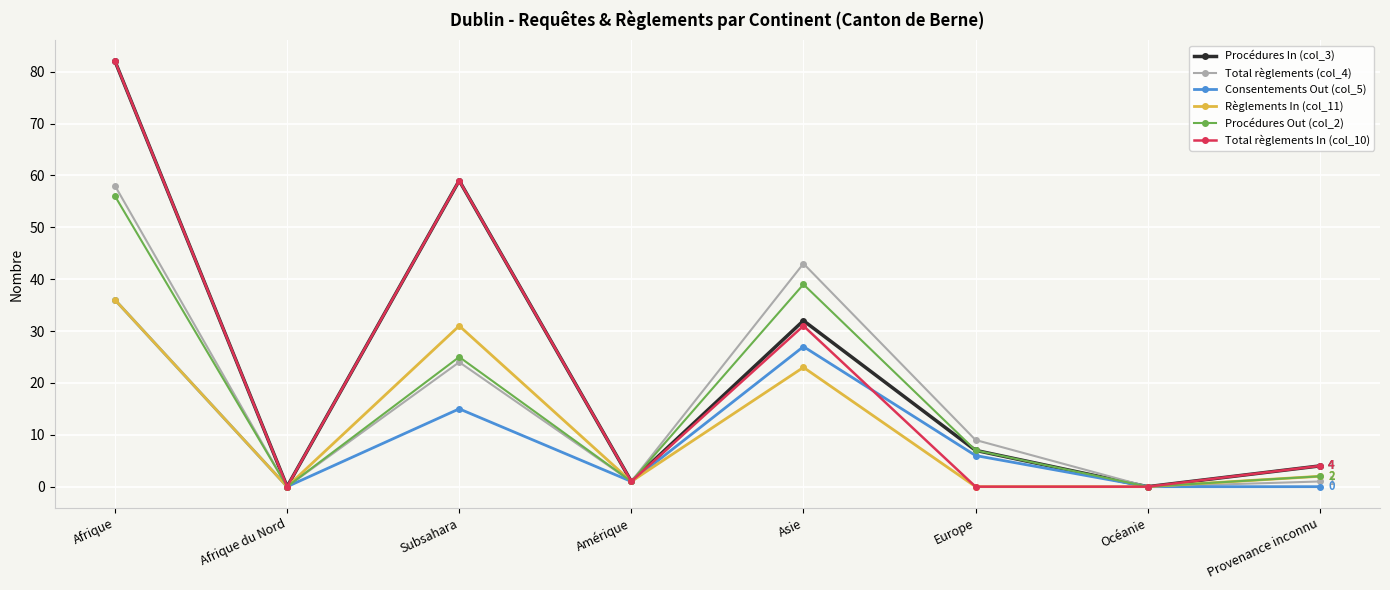

What is the difference between the maximum and second lowest values in the Total règlements (col_4) series?

58